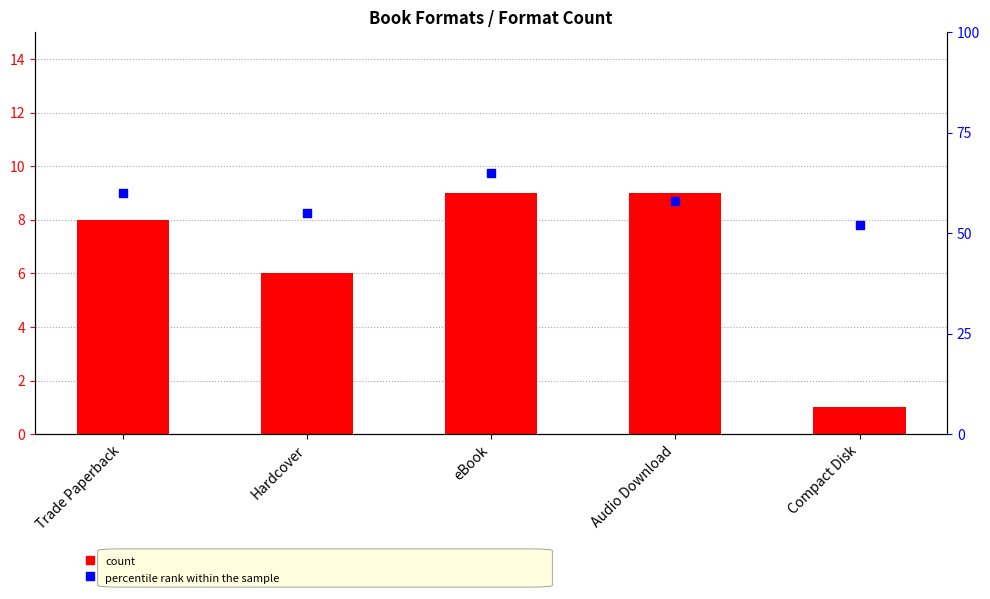

Which series reaches the minimum Y coordinate?

count